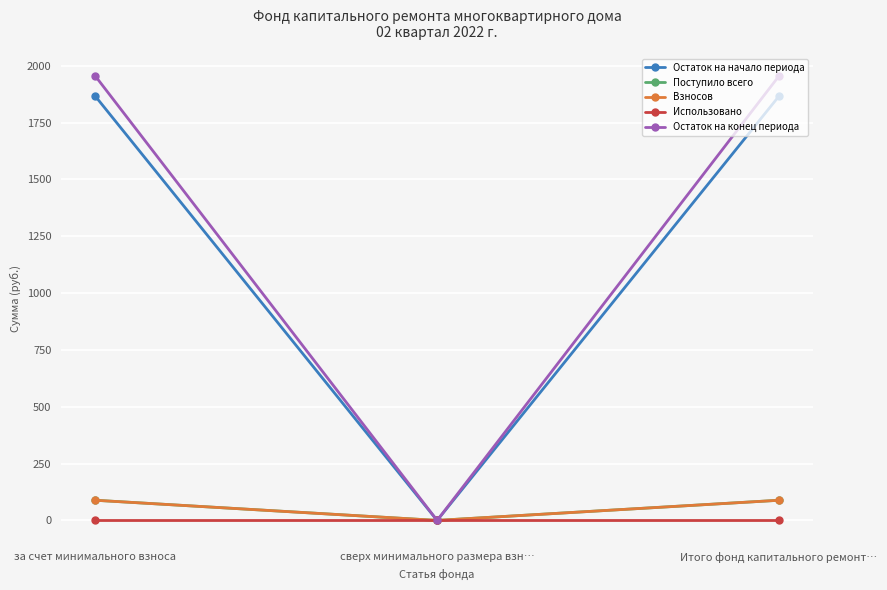

Reading left to right, transcribe all the data shown in this chart.

Остаток на начало периода: за счет минимального взноса=1866.0	сверх минимального размера взн…=0.0	Итого фонд капитального ремонт…=1866.0
Поступило всего: за счет минимального взноса=88.7	сверх минимального размера взн…=0.0	Итого фонд капитального ремонт…=88.7
Взносов: за счет минимального взноса=88.7	сверх минимального размера взн…=0.0	Итого фонд капитального ремонт…=88.7
Использовано: за счет минимального взноса=0.0	сверх минимального размера взн…=0.0	Итого фонд капитального ремонт…=0.0
Остаток на конец периода: за счет минимального взноса=1954.6	сверх минимального размера взн…=0.0	Итого фонд капитального ремонт…=1954.6